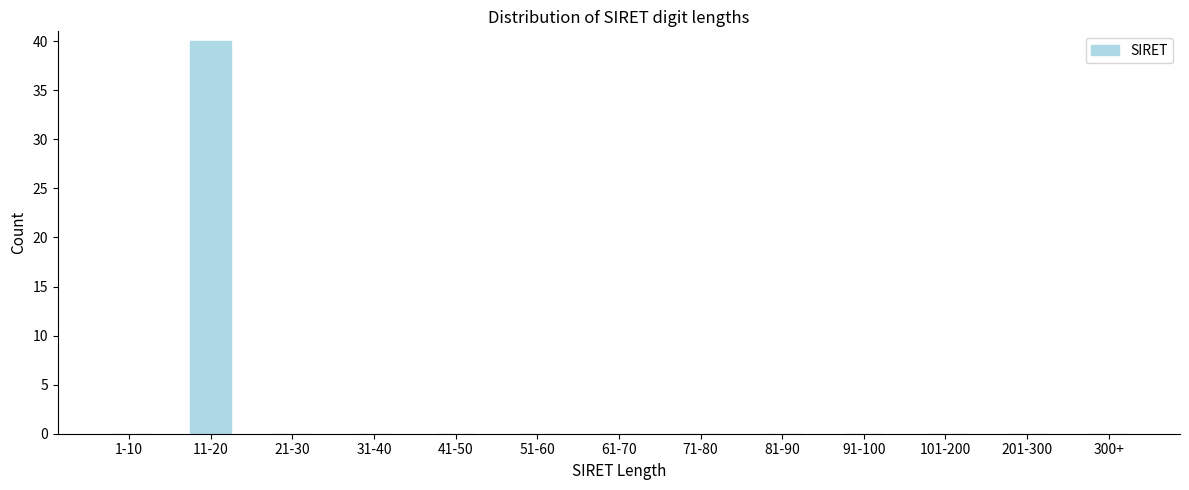

Reading left to right, extract all data points from this chart.

1-10=0	11-20=40	21-30=0	31-40=0	41-50=0	51-60=0	61-70=0	71-80=0	81-90=0	91-100=0	101-200=0	201-300=0	300+=0